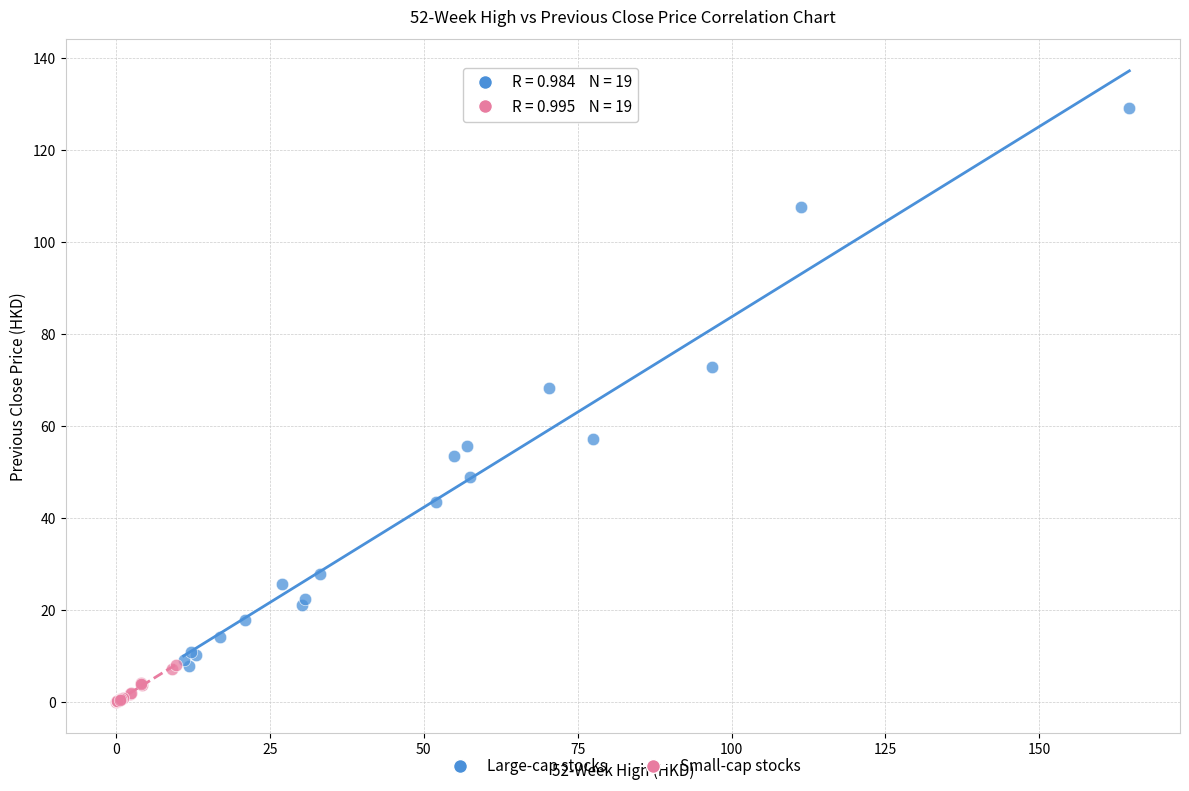

Which series has the largest Y range (max minus min)?

Large-cap stocks